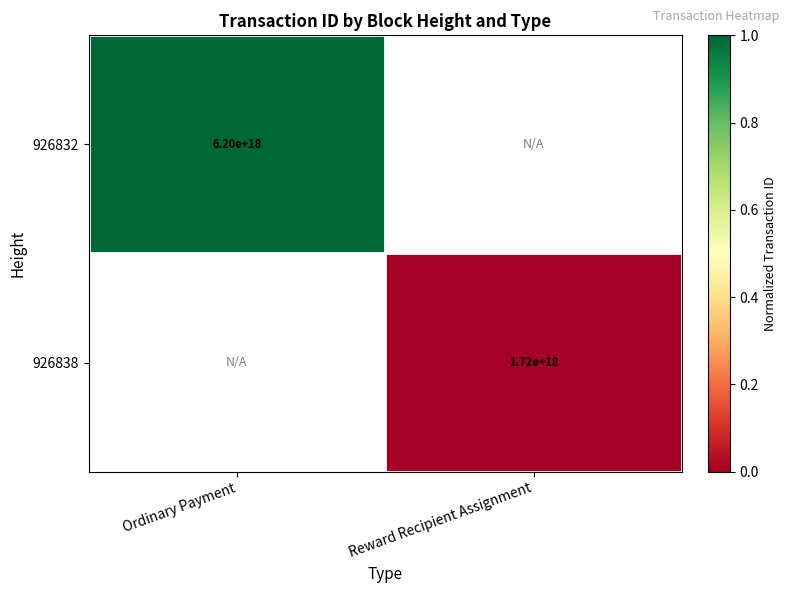

At which category is the sum across all series the highest?

Ordinary Payment